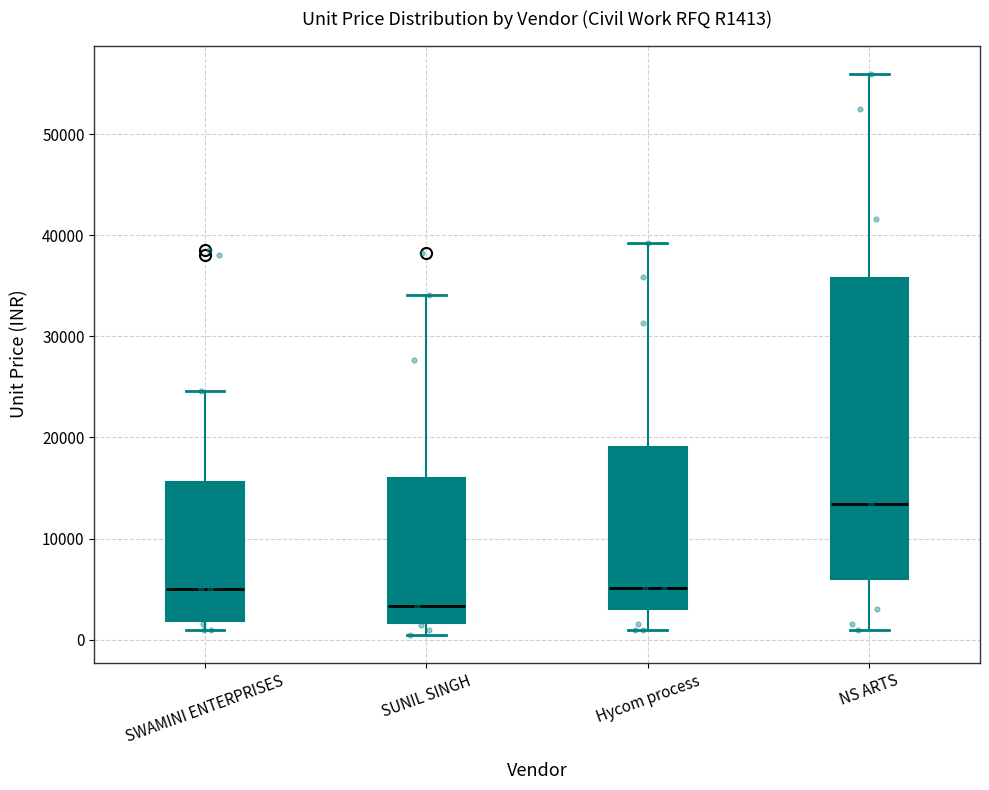

Which box's median line is the lowest?

SUNIL SINGH